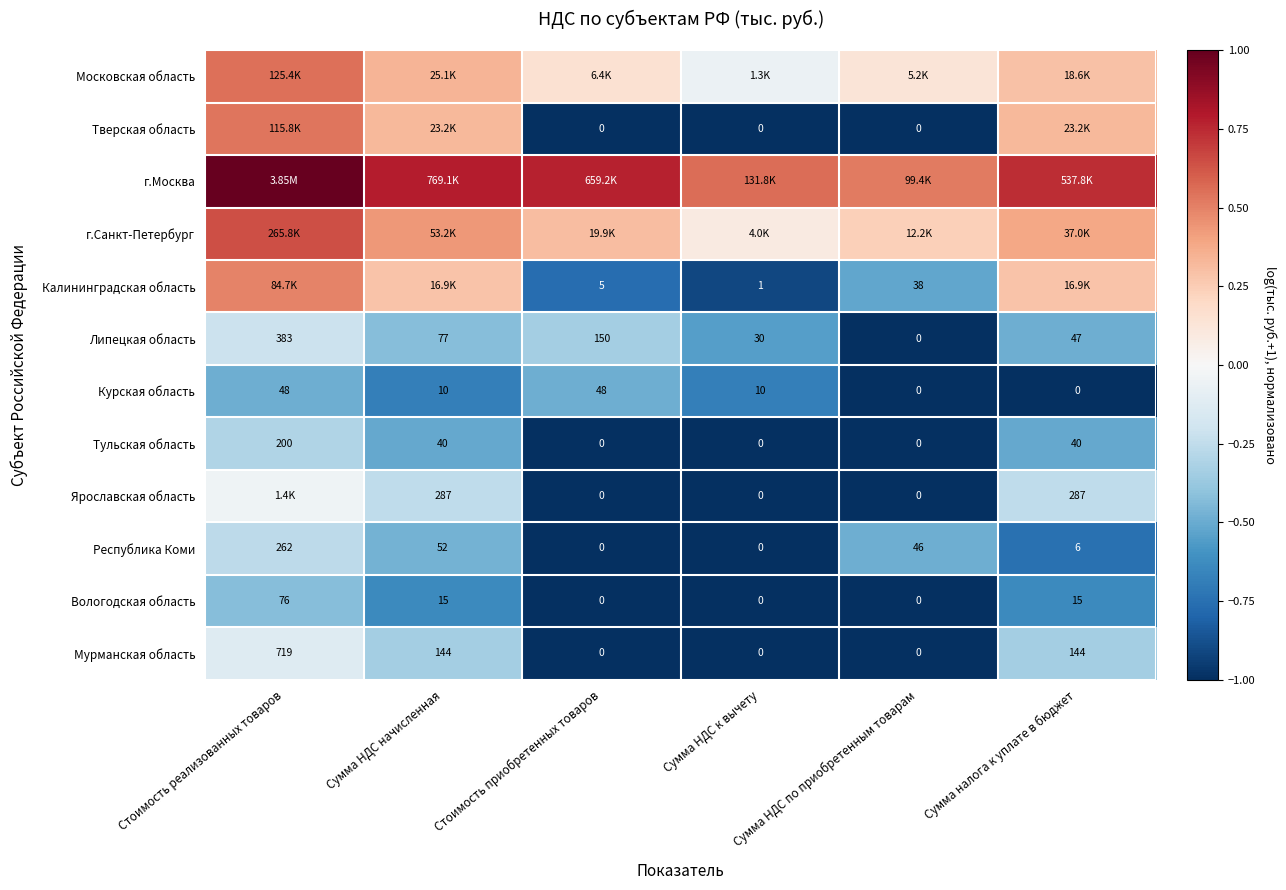

List the labels in order of Липецкая область value, smallest first.

Сумма НДС по приобретенным товарам, Сумма НДС к вычету, Сумма налога к уплате в бюджет, Сумма НДС начисленная, Стоимость приобретенных товаров, Стоимость реализованных товаров